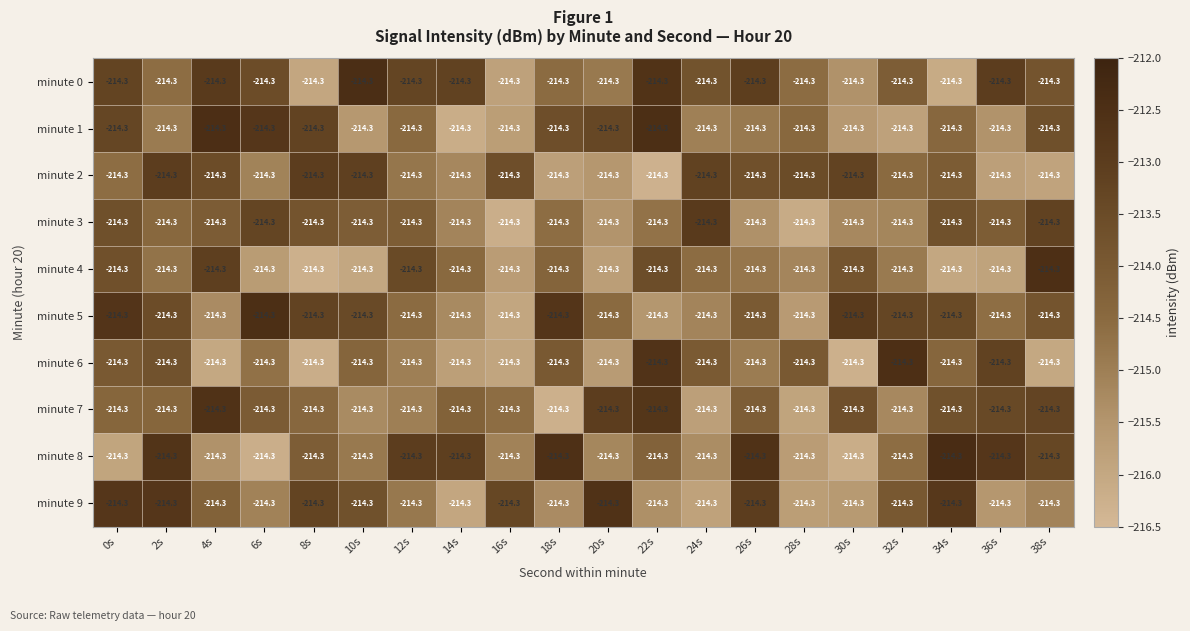

What is the spread (max minus min) of values at 8s?

3.2